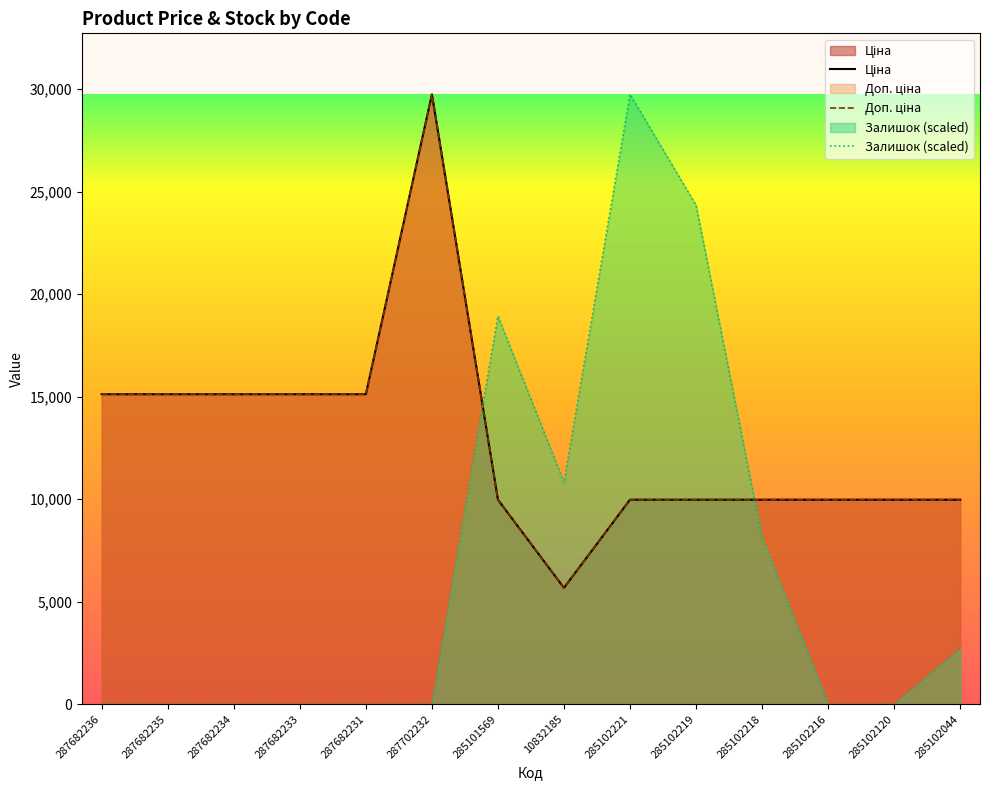

Reading left to right, what are all the values shown in this chart?

Ціна: 287682236=15120.0	287682235=15120.0	287682234=15120.0	287682233=15120.0	287682231=15120.0	287702232=29747.2	285101569=9975.0	10832185=5673.8	285102221=9975.0	285102219=9975.0	285102218=9975.0	285102216=9975.0	285102120=9975.0	285102044=9975.0
Доп. ціна: 287682236=15120.0	287682235=15120.0	287682234=15120.0	287682233=15120.0	287682231=15120.0	287702232=29747.2	285101569=9975.0	10832185=5673.8	285102221=9975.0	285102219=9975.0	285102218=9975.0	285102216=9975.0	285102120=9975.0	285102044=9975.0
Залишок: 287682236=0.0	287682235=0.0	287682234=0.0	287682233=0.0	287682231=0.0	287702232=0.0	285101569=18930.1	10832185=10817.2	285102221=29747.2	285102219=24338.7	285102218=8112.9	285102216=0.0	285102120=0.0	285102044=2704.3